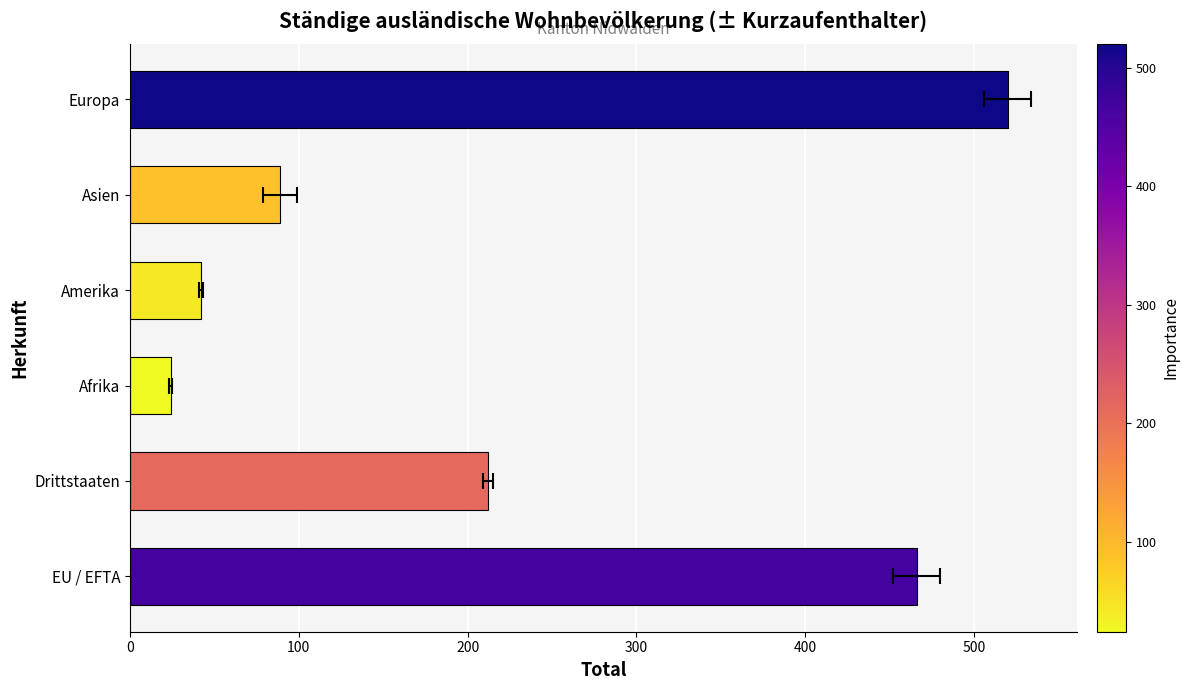

Is it true that the value at EU / EFTA is 466?

True